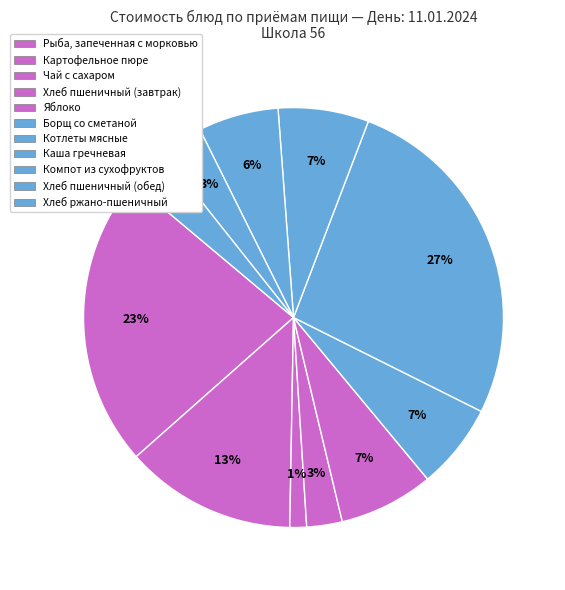

Count the number of slices in the pie.

11